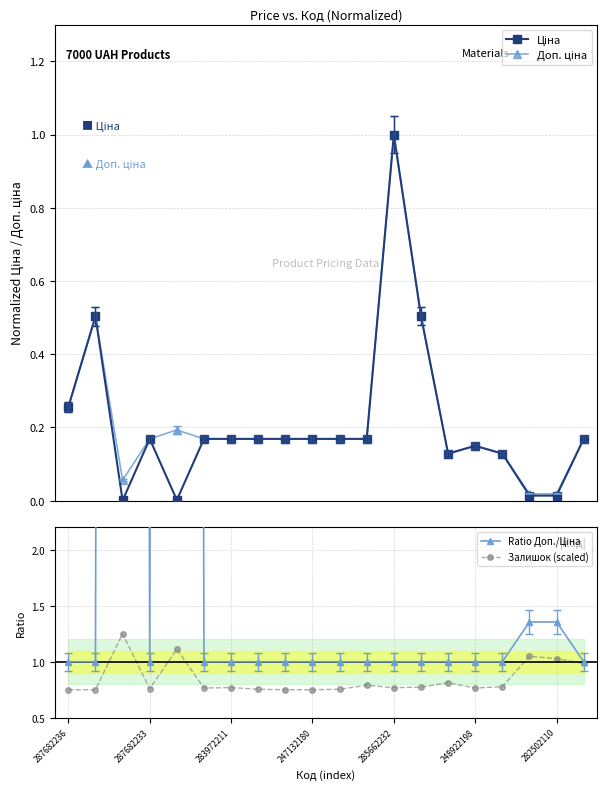

True or false: Залишок (scaled) has more than 0 interior local peaks.

True